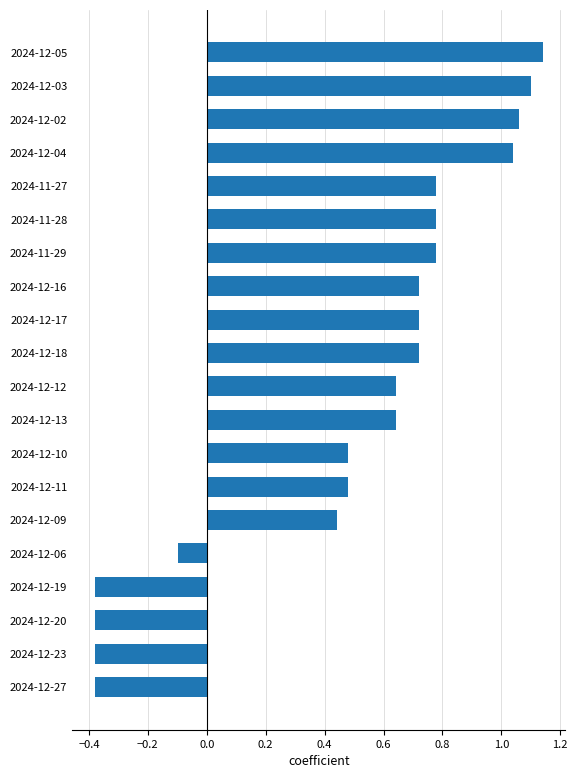

What is the sum of all values?

9.9